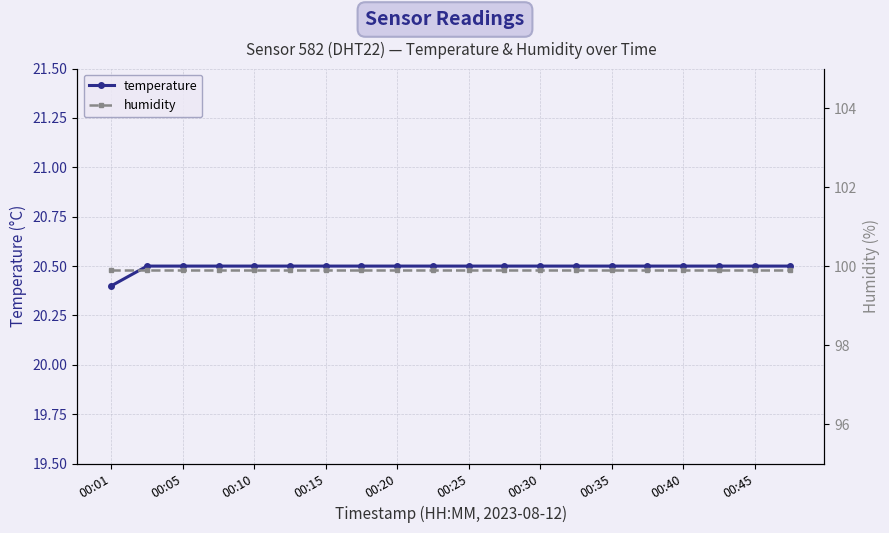

Does the chart display data point markers on the line(s)?

Yes